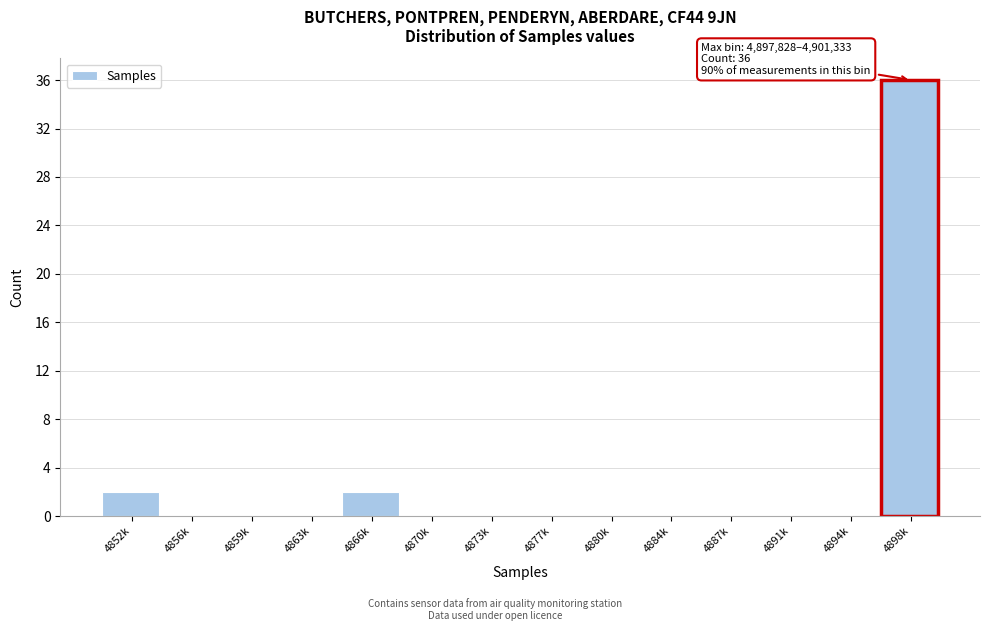

Reading left to right, what are all the values shown in this chart?

4852k=2	4856k=0	4859k=0	4863k=0	4866k=2	4870k=0	4873k=0	4877k=0	4880k=0	4884k=0	4887k=0	4891k=0	4894k=0	4898k=36